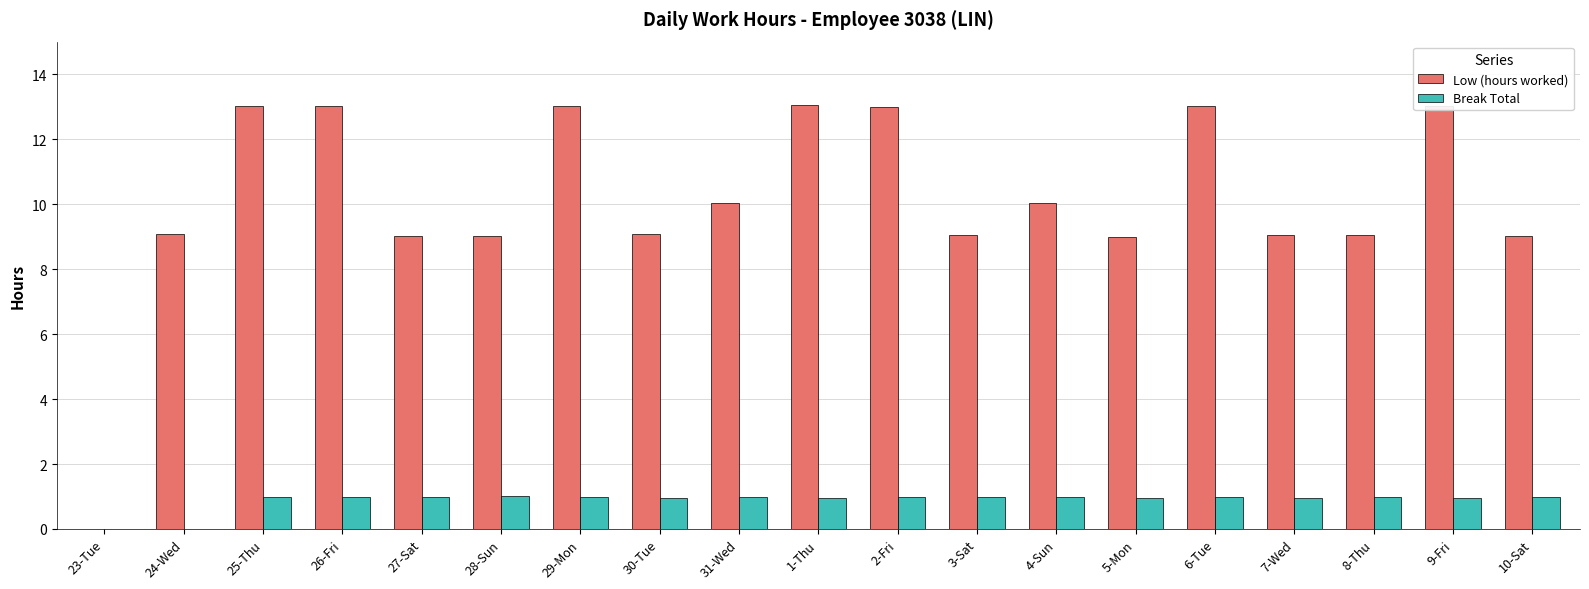

What is the sum of all Break Total values?

16.6